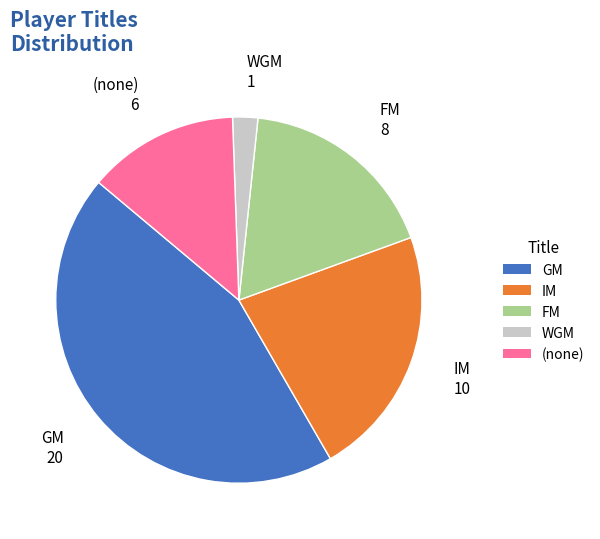

Do IM and (none) together represent more than half of the pie?

No